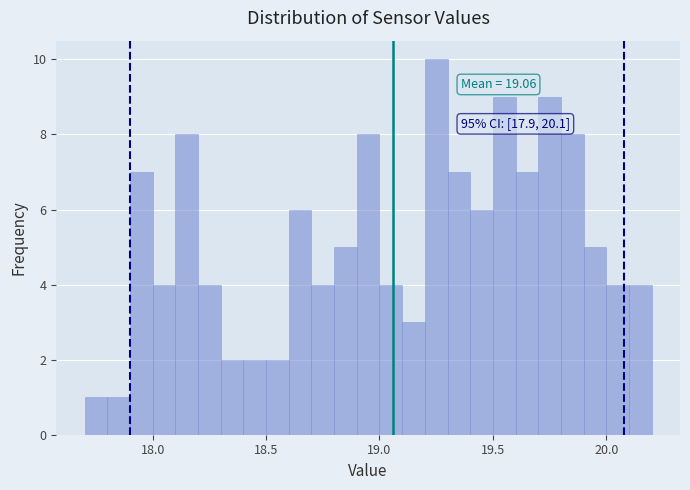

Around what value on the x-axis is the tallest bar? Give the approximate position of its centre, as read against the axis.

19.25